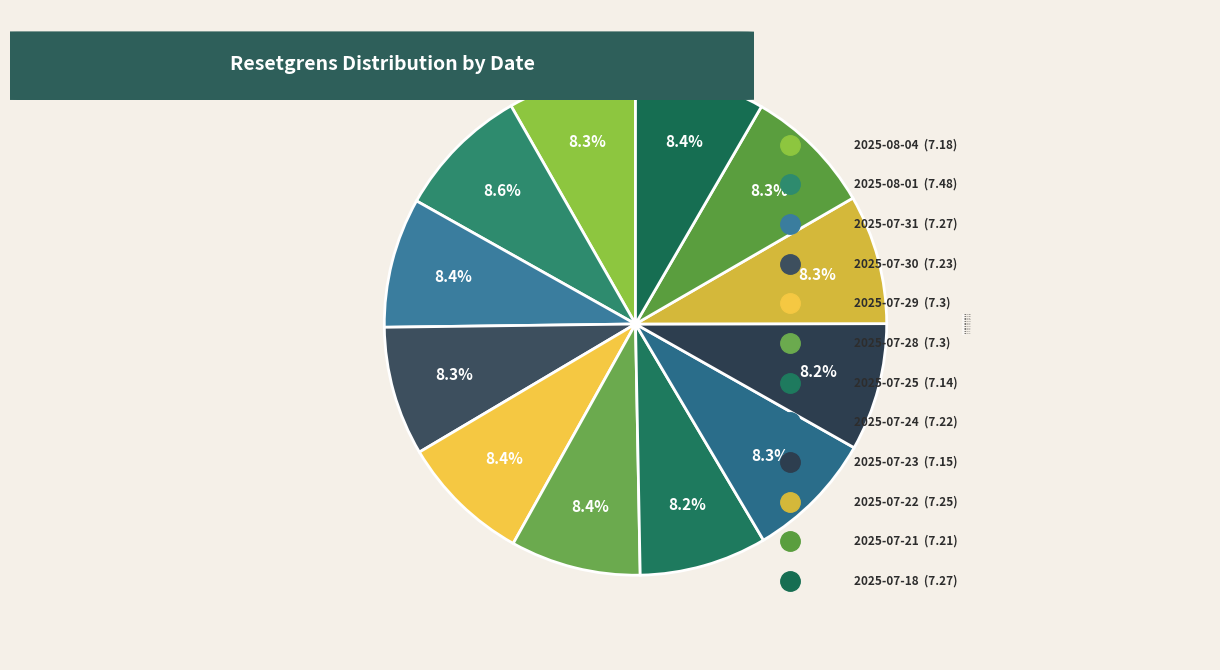

Approximately how many times larger is the value at 2025-07-31 compared to 2025-07-18?

1.0